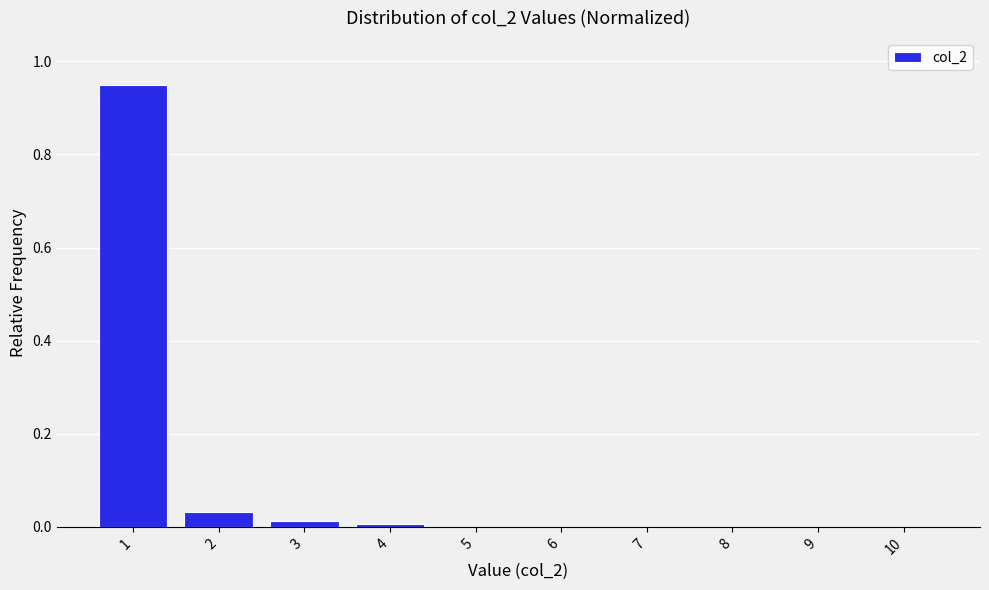

What is the sum of all values?

1.0